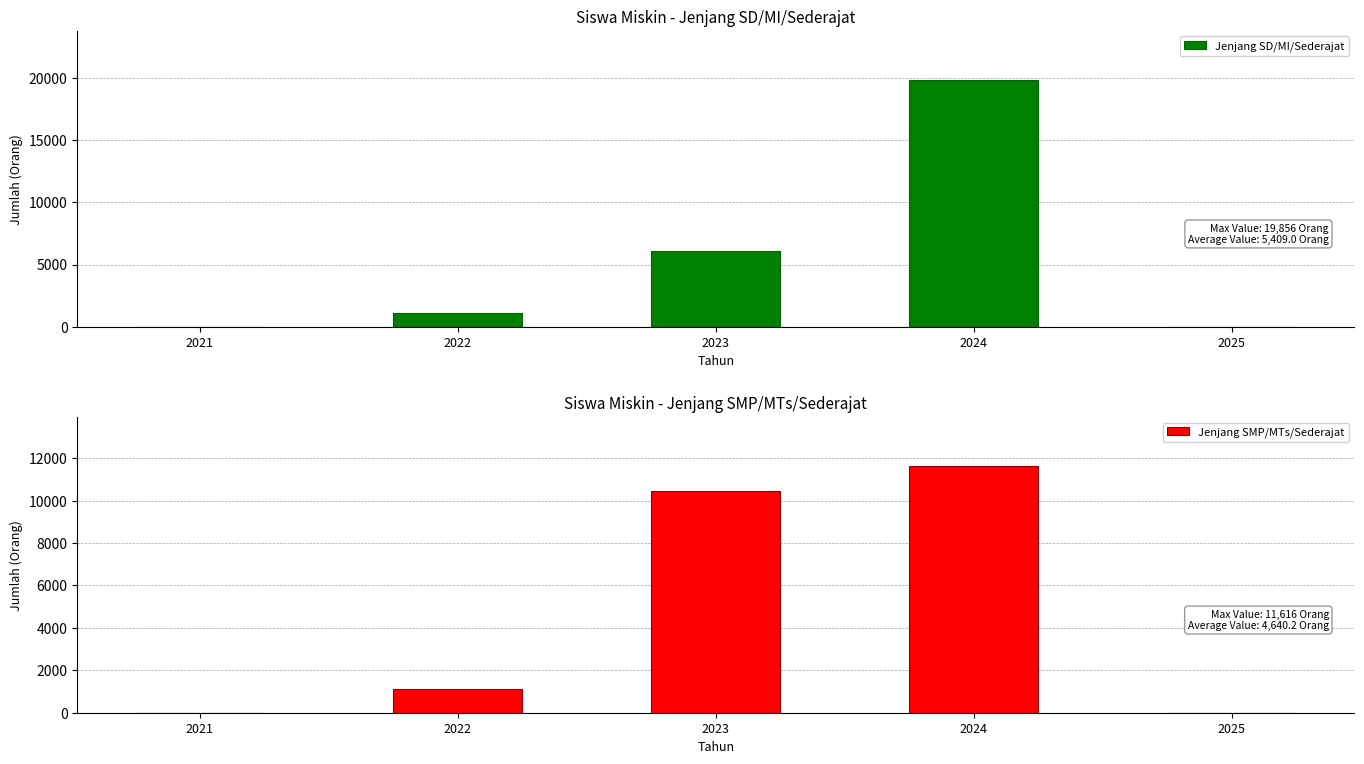

List the labels in order of Jenjang SD/MI/Sederajat value, largest first.

2024, 2023, 2022, 2021, 2025